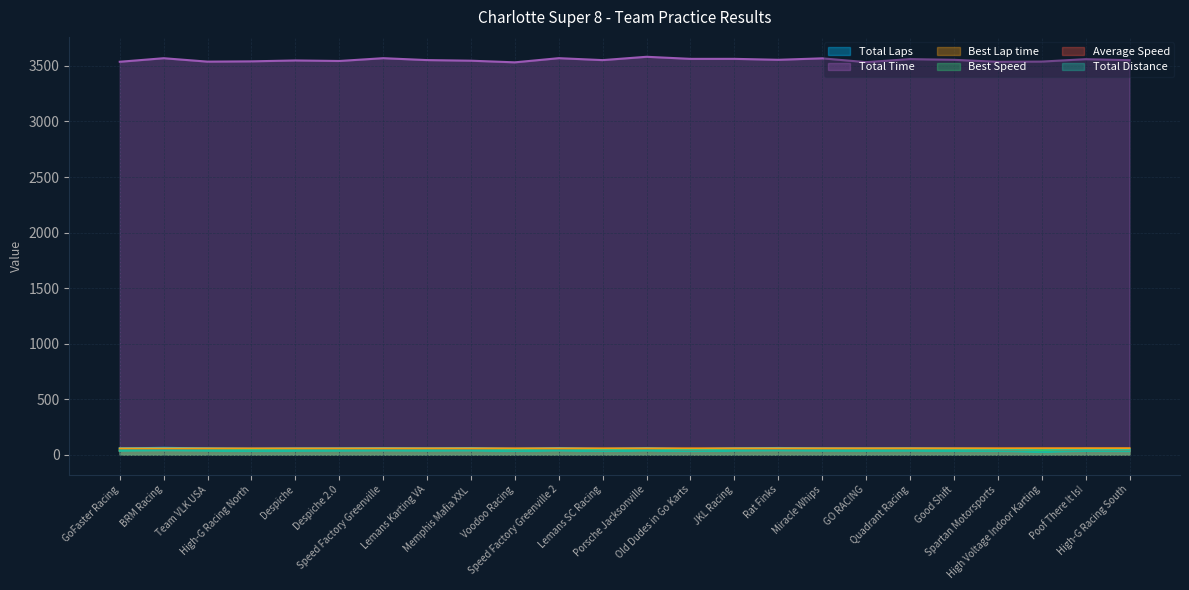

True or false: Total Time has a value of 1359.4 at Lemans Karting VA.

False